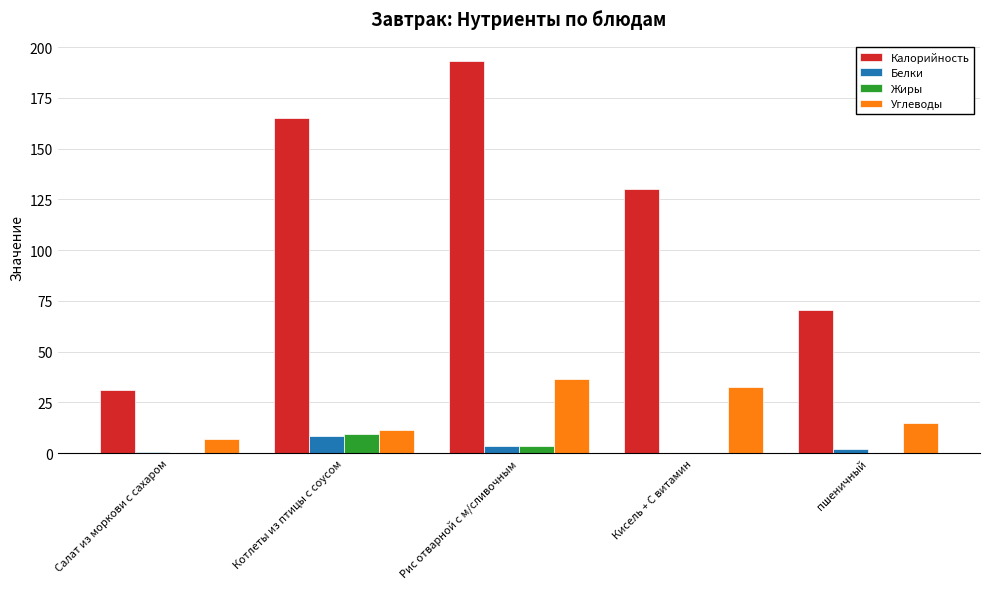

Which label corresponds to the largest value in the chart?

Рис отварной с м/сливочным